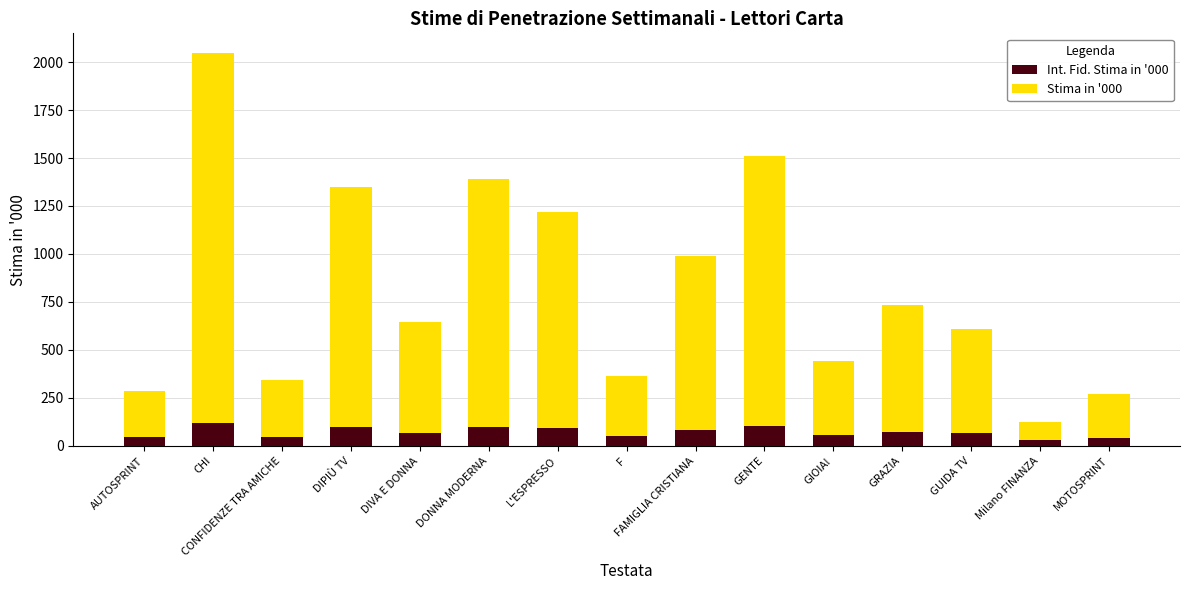

What are all the series names shown in the legend?

Int. Fid. Stima in '000, Stima in '000